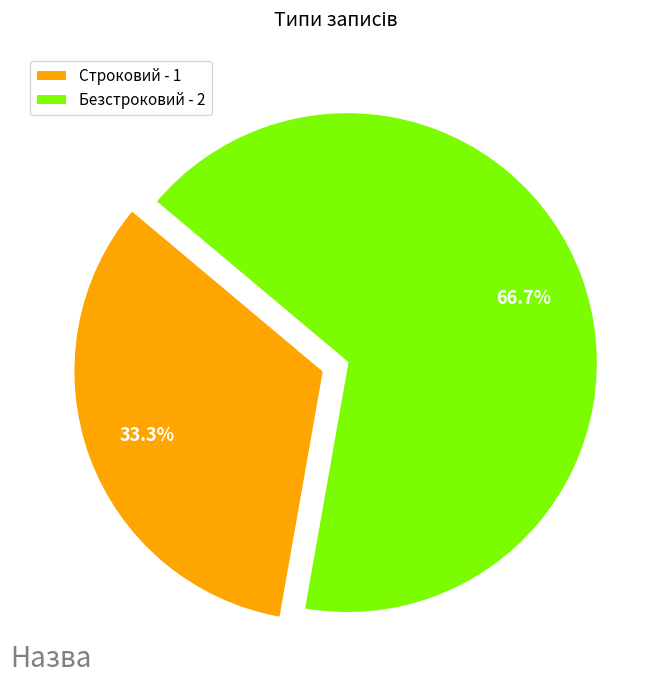

Which slice is the smallest?

Строковий